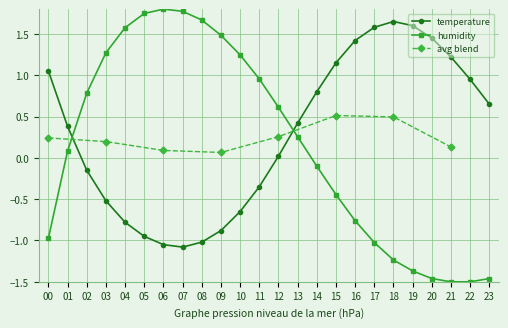

What is the value of the humidity point at the 1st from the left?

-1.0